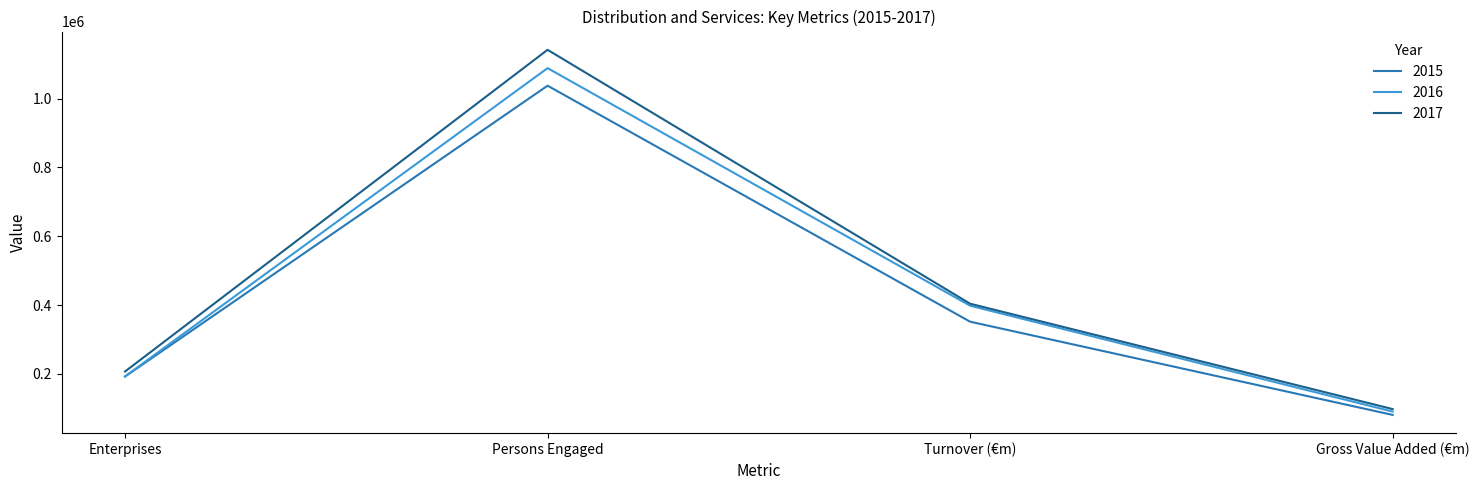

Which series has the widest spread of values?

2017